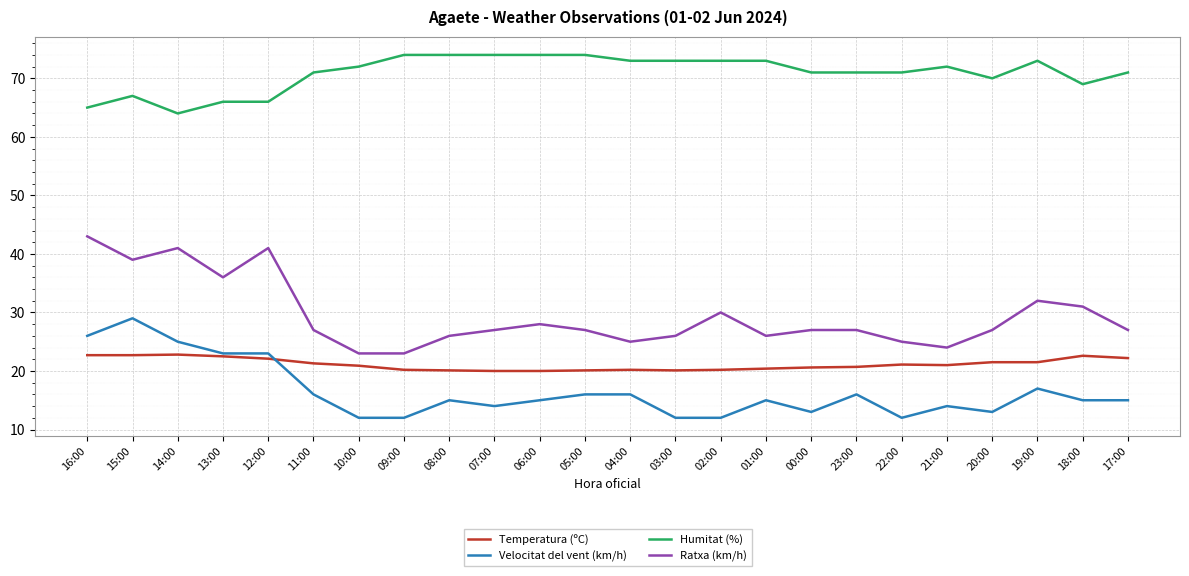

Where is Ratxa (km/h) nearest to the value 33?

19:00